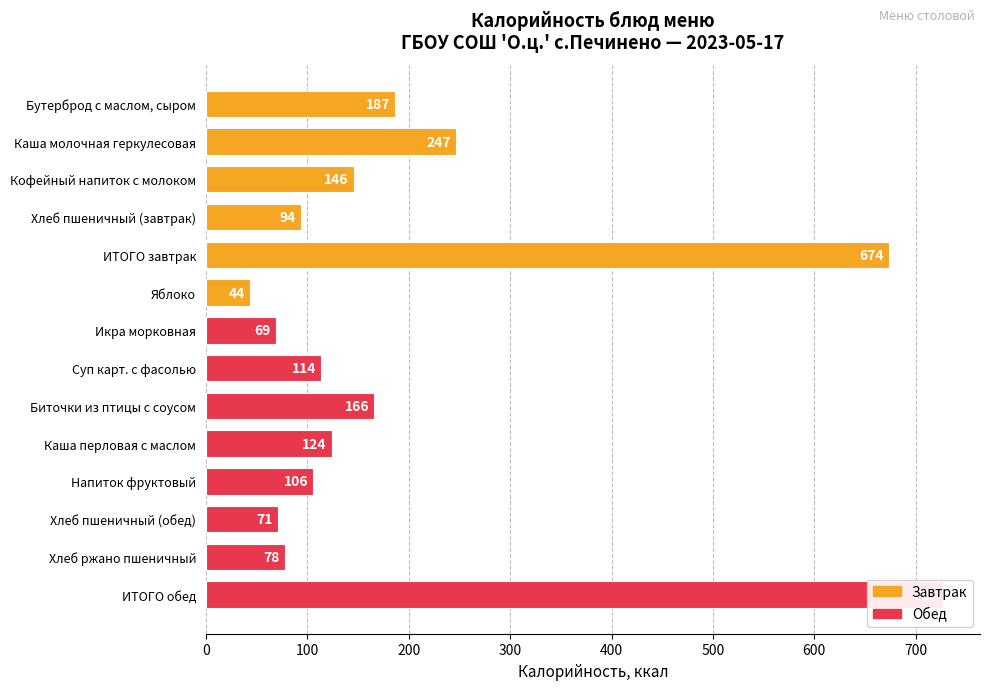

List the labels in order of value, largest first.

ИТОГО обед, ИТОГО завтрак, Каша молочная геркулесовая, Бутерброд с маслом, сыром, Биточки из птицы с соусом, Кофейный напиток с молоком, Каша перловая с маслом, Суп карт. с фасолью, Напиток фруктовый, Хлеб пшеничный (завтрак), Хлеб ржано пшеничный, Хлеб пшеничный (обед), Икра морковная, Яблоко